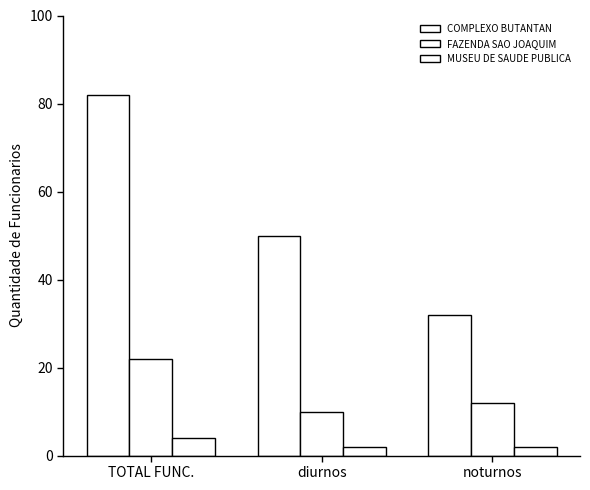

How many bars are there in total?

9